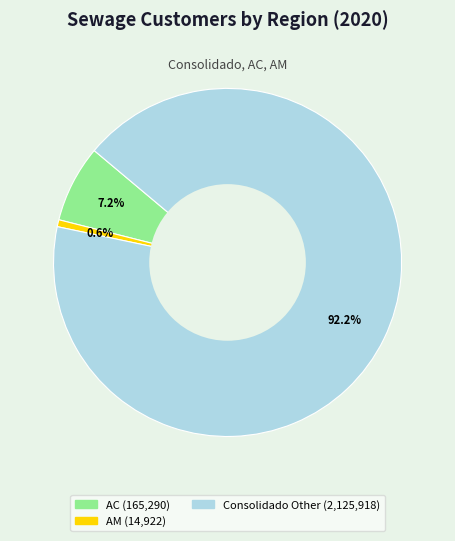

Is there any slice that represents more than half of the pie?

Yes